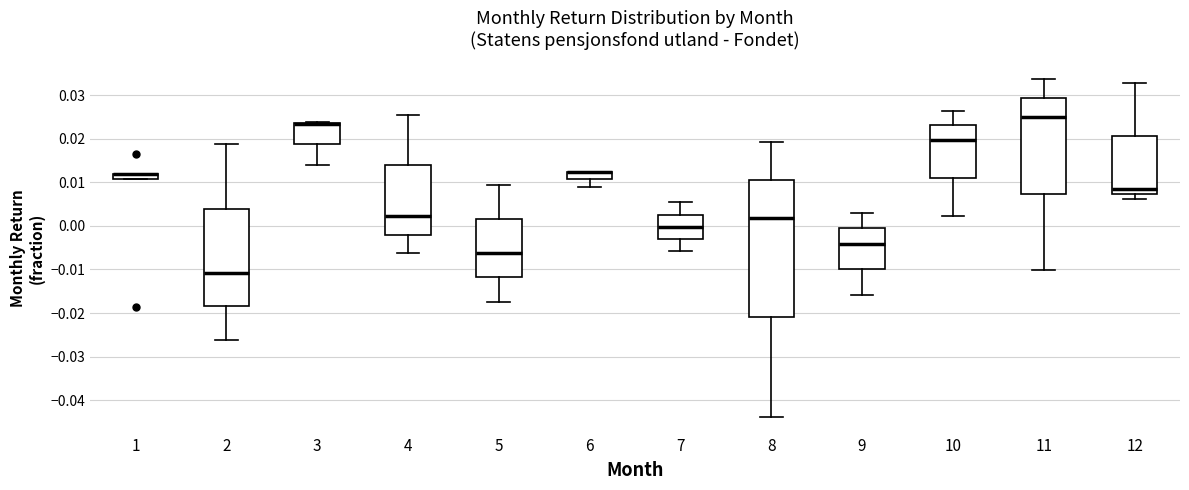

Comparing the boxes themselves (not the whiskers), which one is the tallest?

8